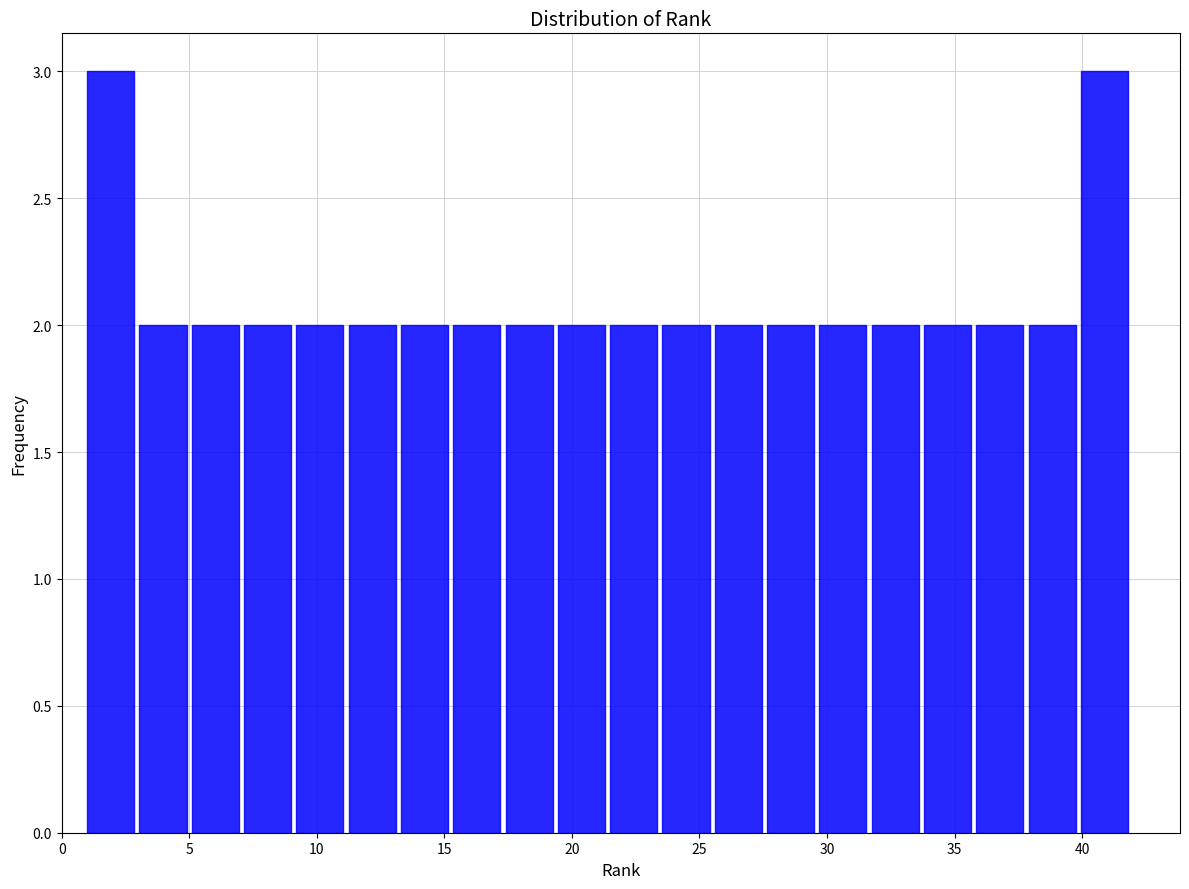

Reading left to right, list every bar in this chart as the range it spans on the x-axis followed by its height. Neither the bar edges nor the heights are printed on the chart, so give them approximately, as read against the axes.

1.00 to 3.05: 3
3.05 to 5.10: 2
5.10 to 7.15: 2
7.15 to 9.20: 2
9.20 to 11.25: 2
11.25 to 13.30: 2
13.30 to 15.35: 2
15.35 to 17.40: 2
17.40 to 19.45: 2
19.45 to 21.50: 2
21.50 to 23.55: 2
23.55 to 25.60: 2
25.60 to 27.65: 2
27.65 to 29.70: 2
29.70 to 31.75: 2
31.75 to 33.80: 2
33.80 to 35.85: 2
35.85 to 37.90: 2
37.90 to 39.95: 2
39.95 to 42.00: 3